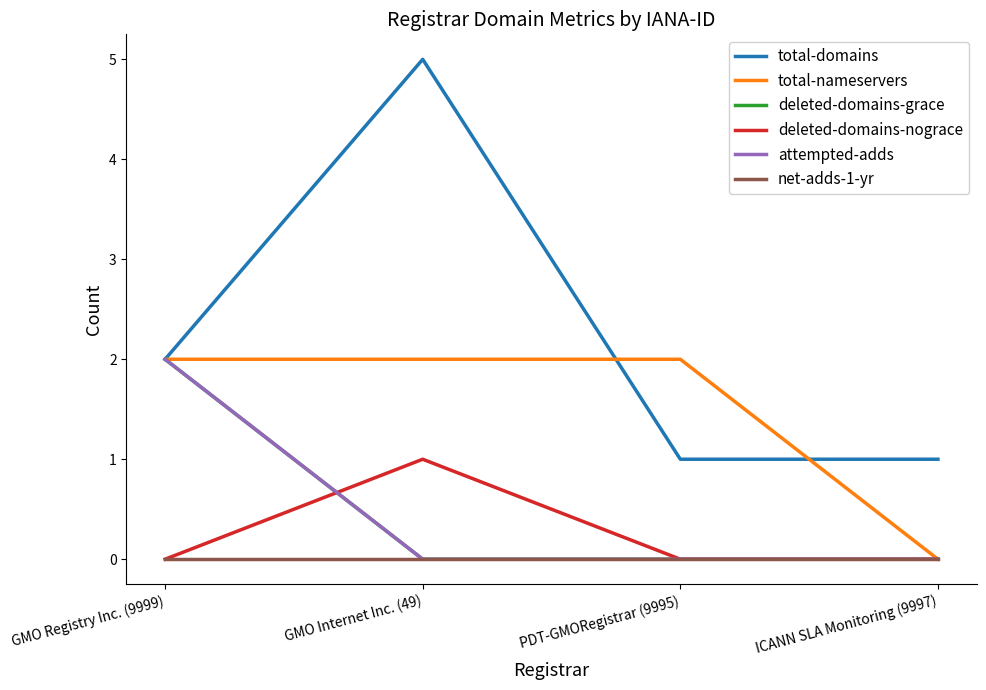

Does the chart display data point markers on the line(s)?

No